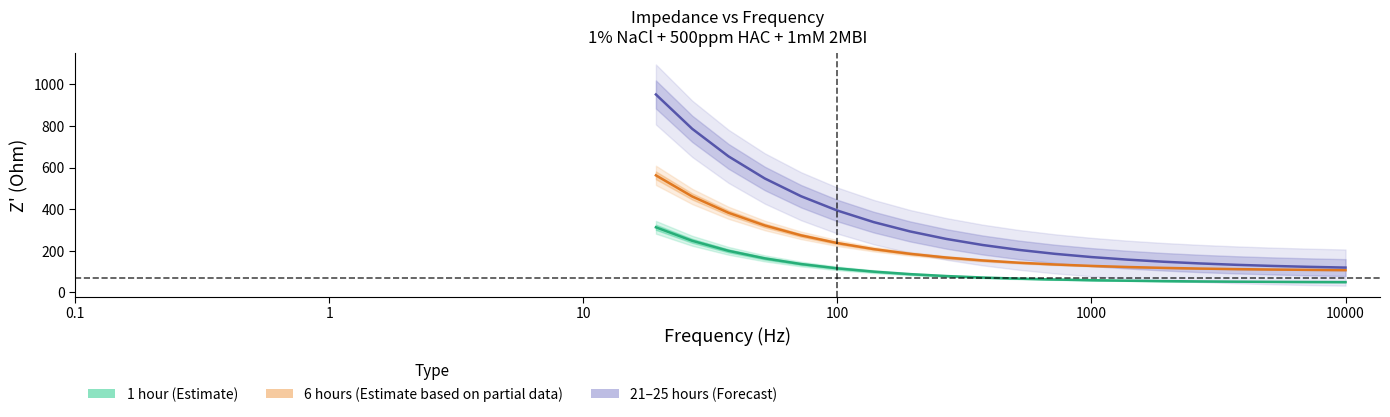

How many data points in 1 hour (Estimate) are less than 71?

10